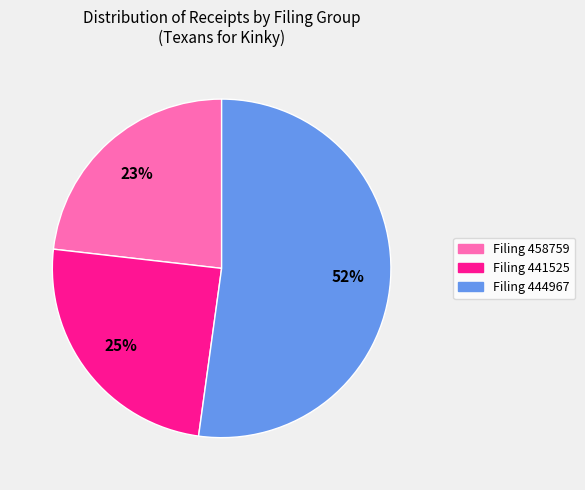

Does any single category account for the majority?

Yes